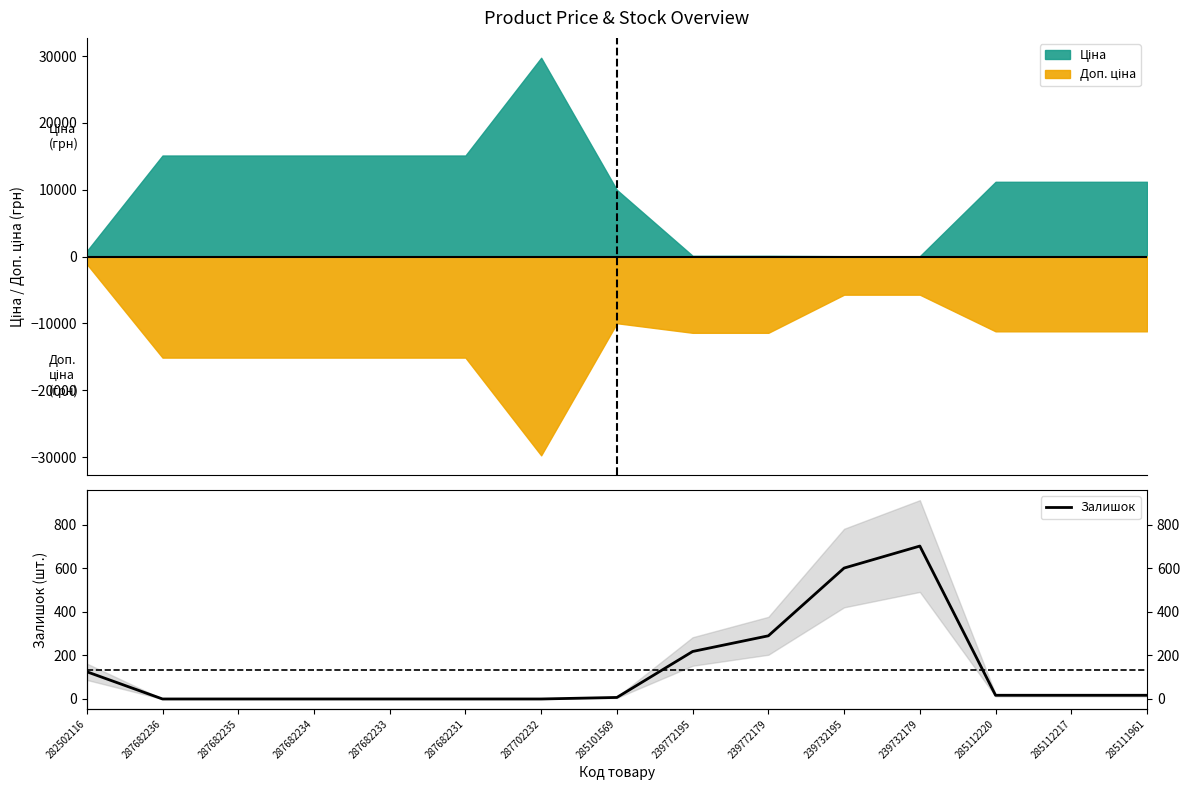

List the labels in order of value, largest first.

239732179, 239732195, 239772179, 239772195, 282502116, 285112220, 285112217, 285111961, 285101569, 287682236, 287682235, 287682234, 287682233, 287682231, 287702232